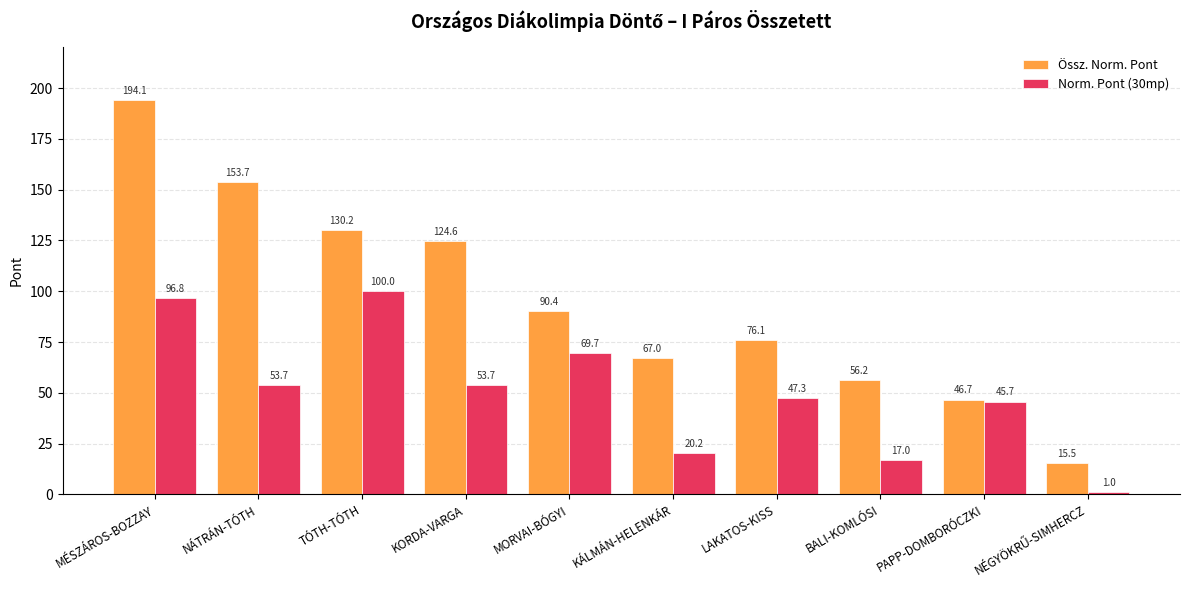

What is the difference between the maximum and minimum values in the Össz. Norm. Pont series?

178.6